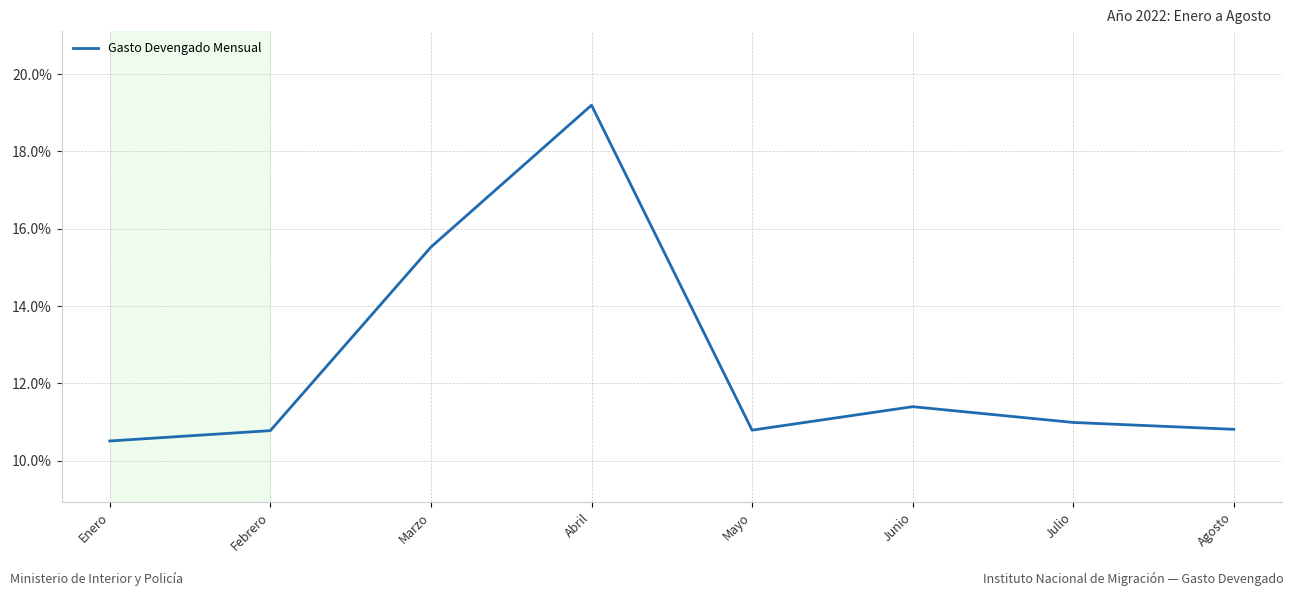

What is the difference between the maximum and minimum values?

8.7